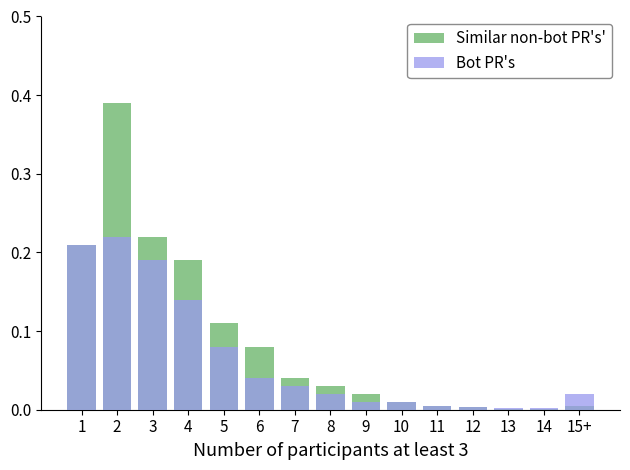

What is the maximum value for Similar non-bot PR's'?

0.4